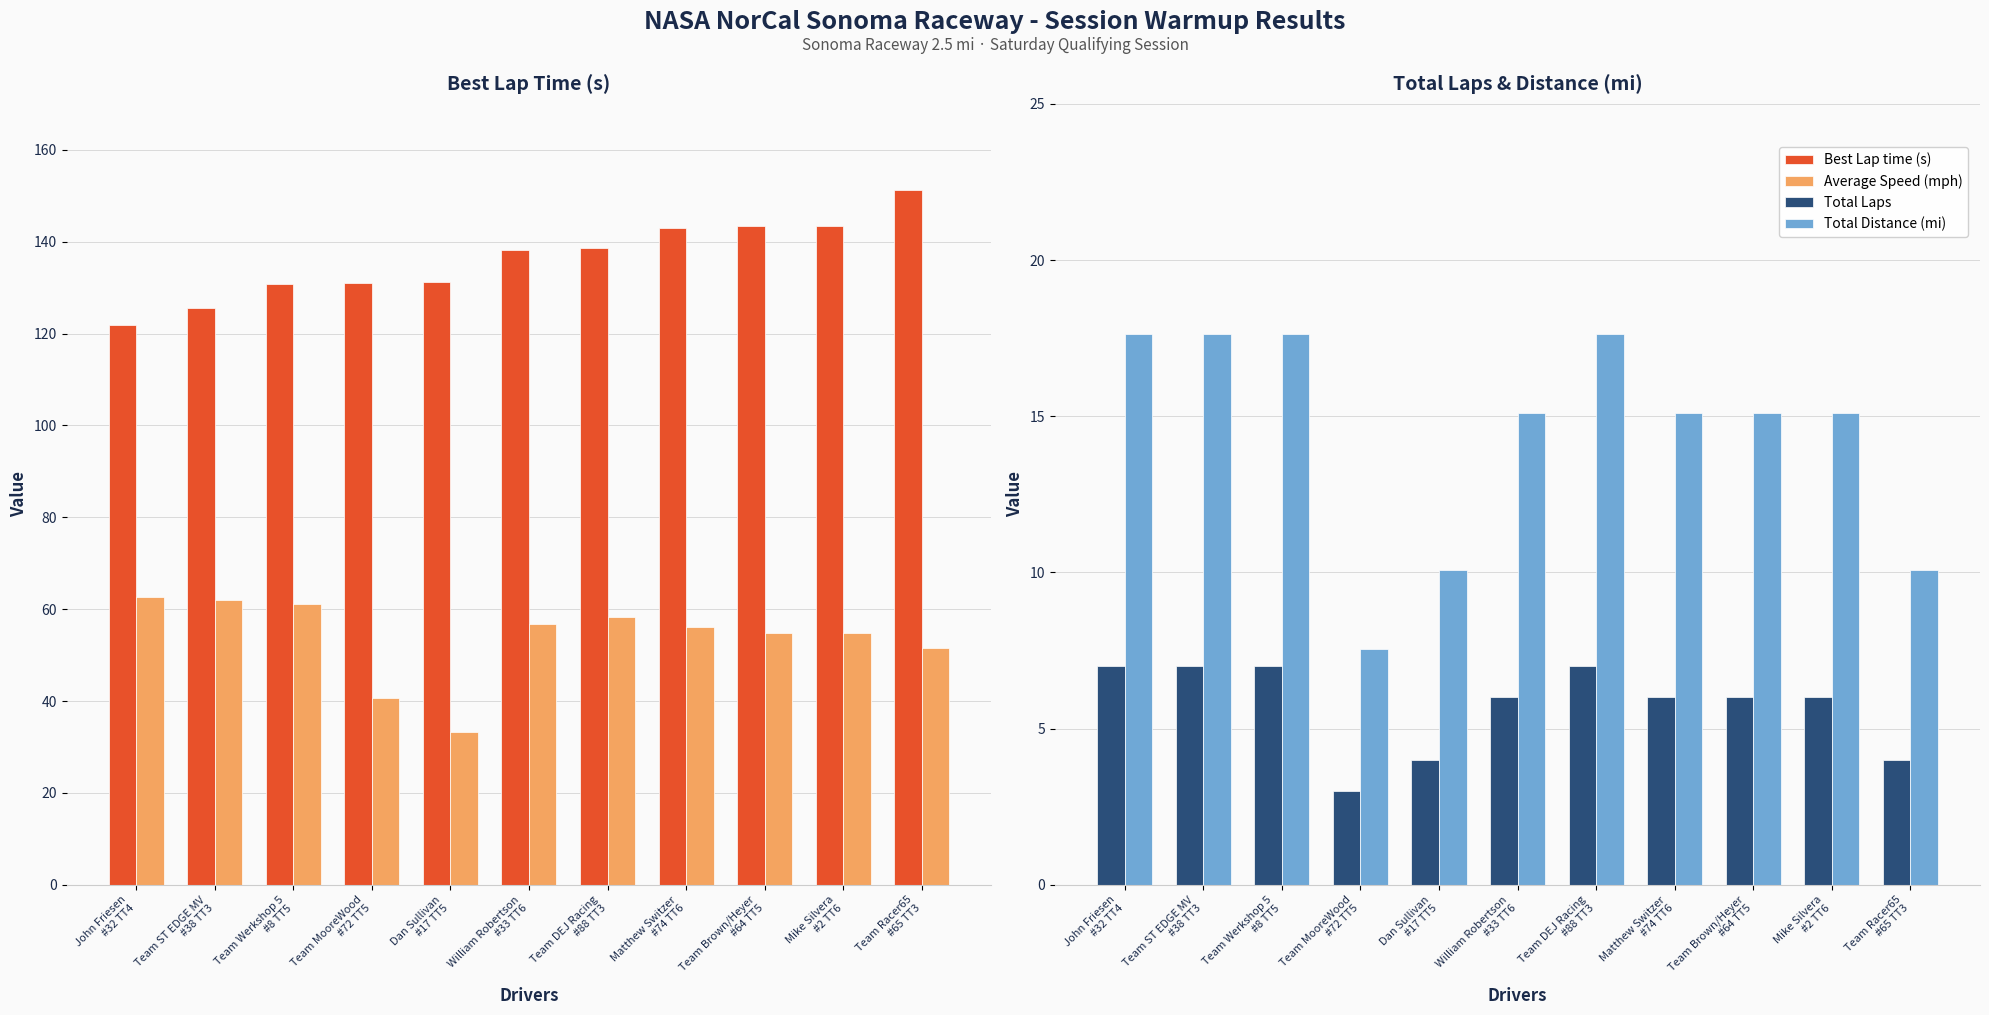

At which category is the sum across all series the highest?

Team DEJ Racing
#88 TT3